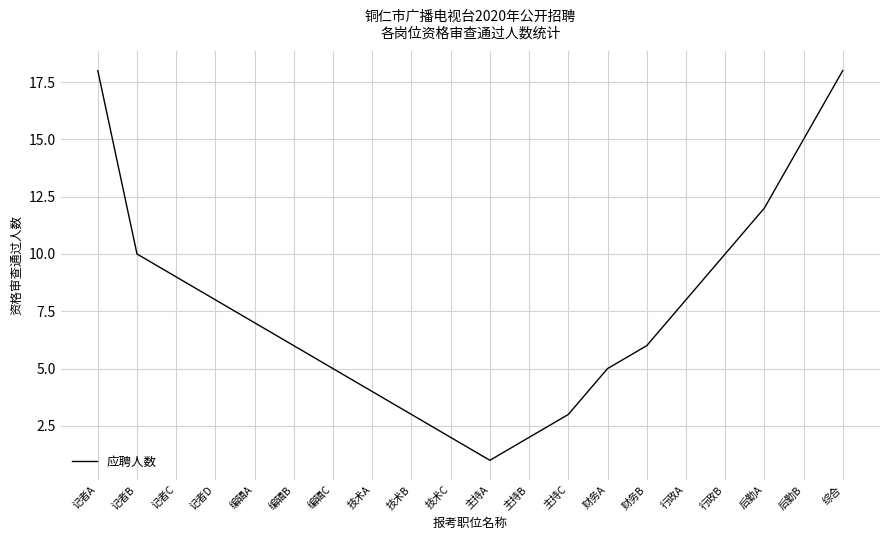

Which category has the lowest value across all series?

主持A